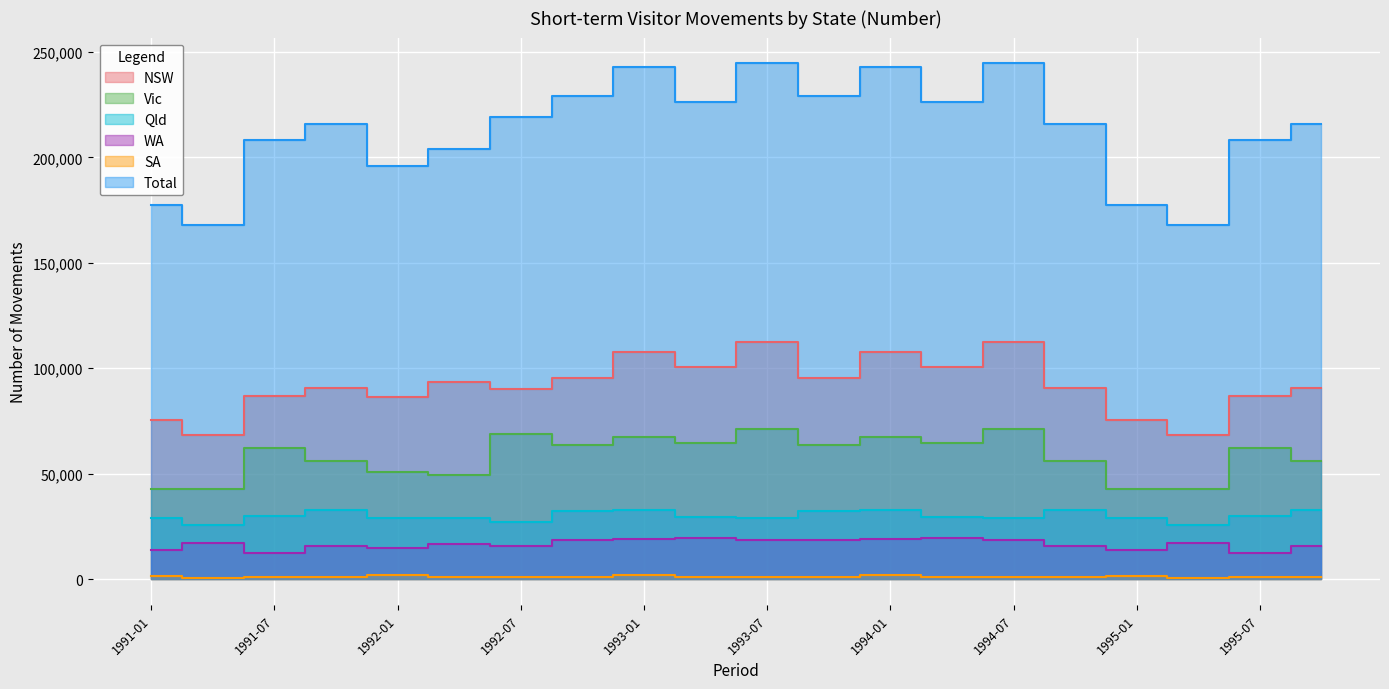

In Qld, how many points are lower than both neighbors (excluding endpoints)?

5